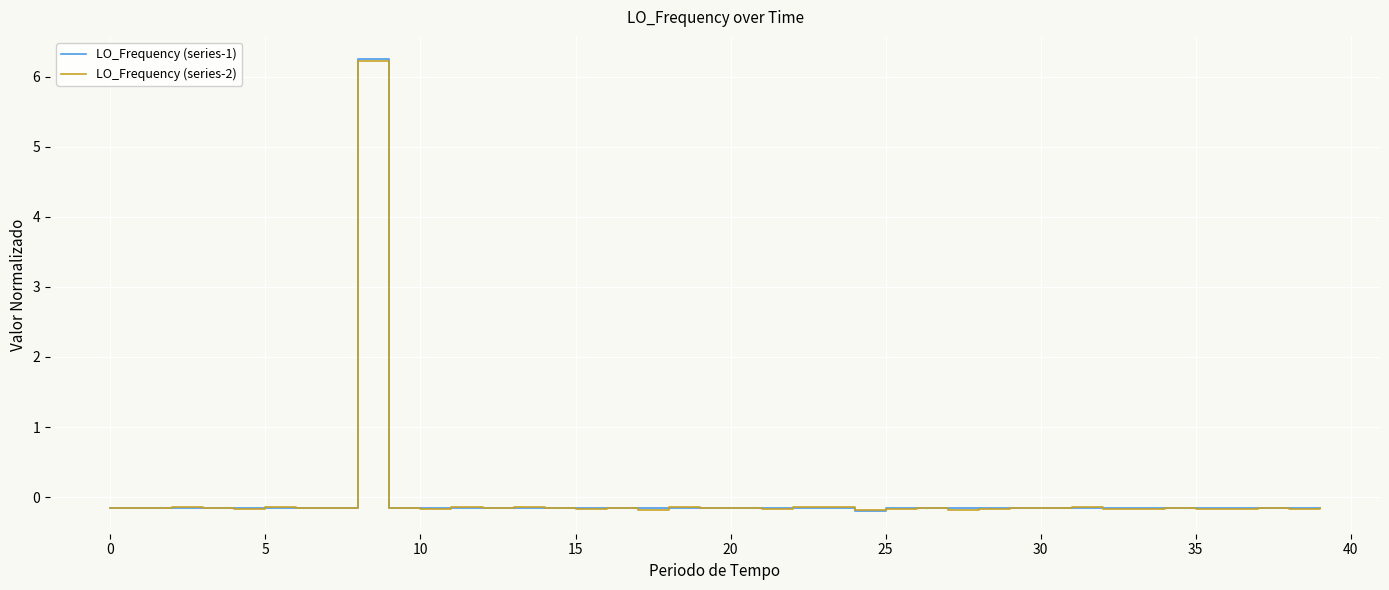

How many lines are shown in the chart?

2